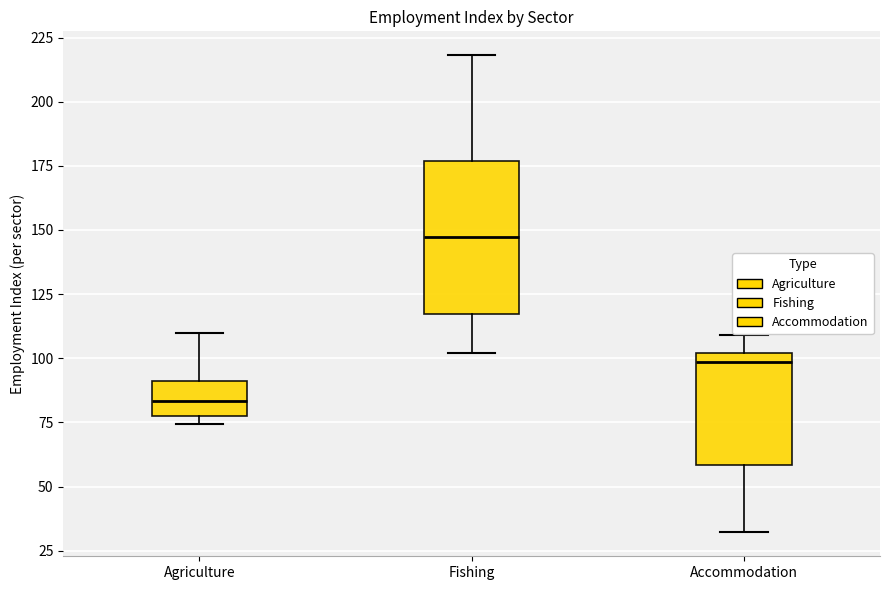

Reading left to right, read every box against the y-axis: the position of its median line, the range the box covers, and the ends of its whiskers. The values are not printed on the chart, so give them approximately, as read against the axis.

Agriculture: median 85, box 75 to 90, whiskers 75 (just below the box's lower edge) to 110
Fishing: median 145, box 115 to 175, whiskers 100 to 220
Accommodation: median 100 (just below the box's upper edge), box 60 to 100, whiskers 30 to 110